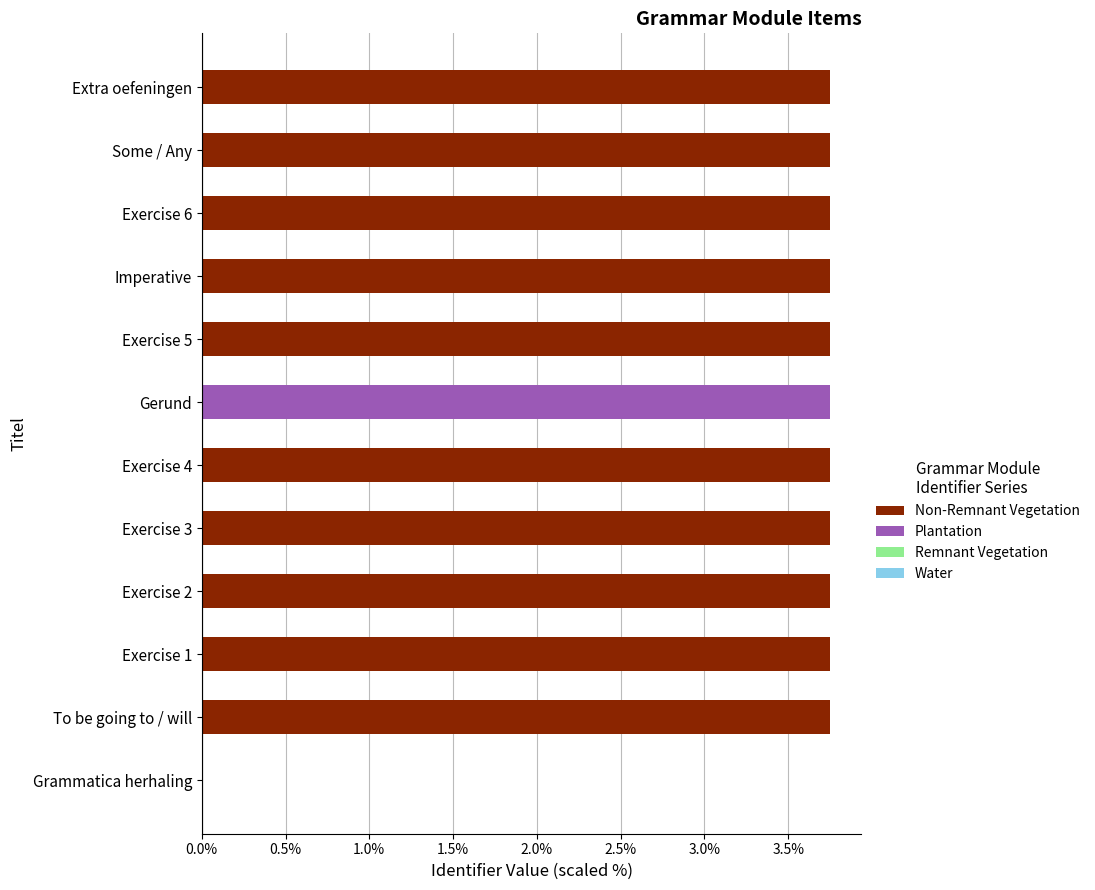

What position from the left is 9?

10